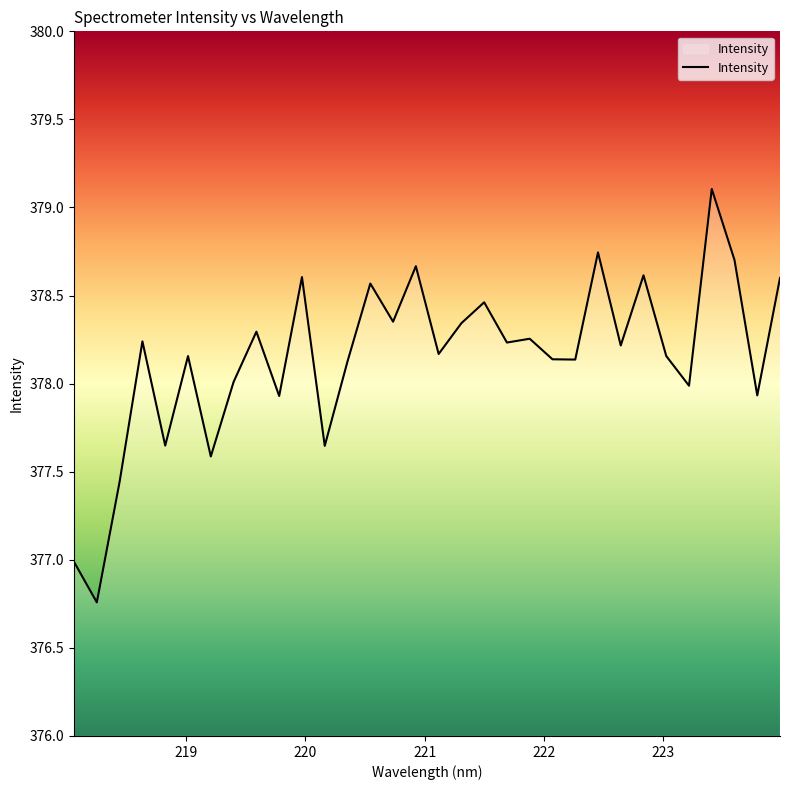

At which category does the data reach its first local peak?

218.6332